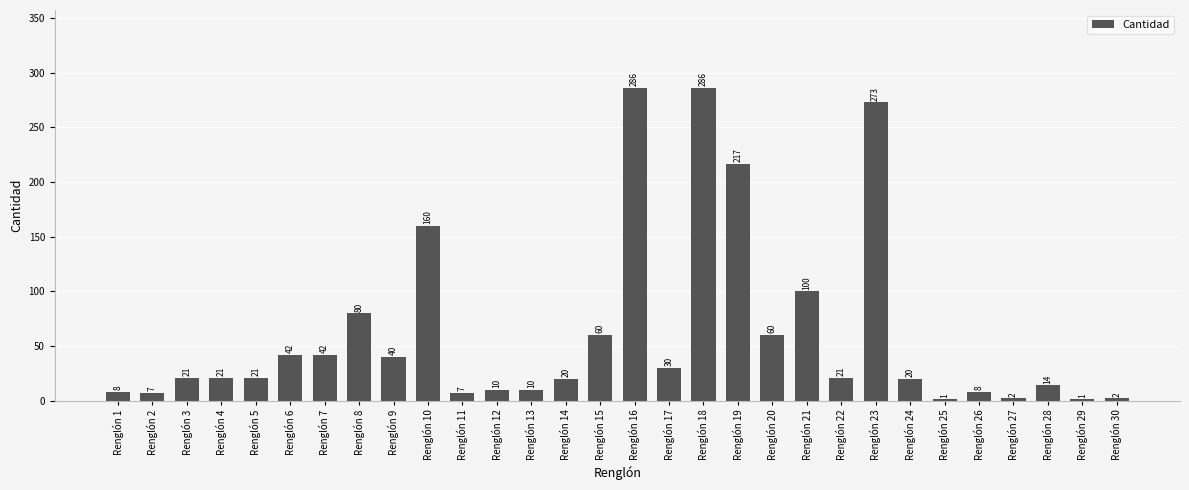

What is the greatest value displayed?

286